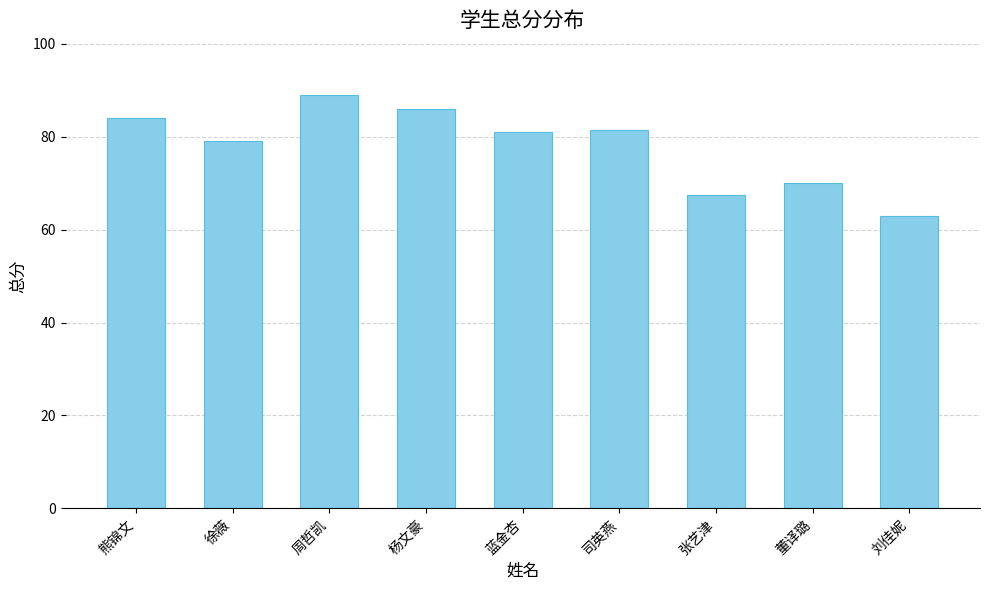

What is the difference between the second highest and minimum values?

23.0